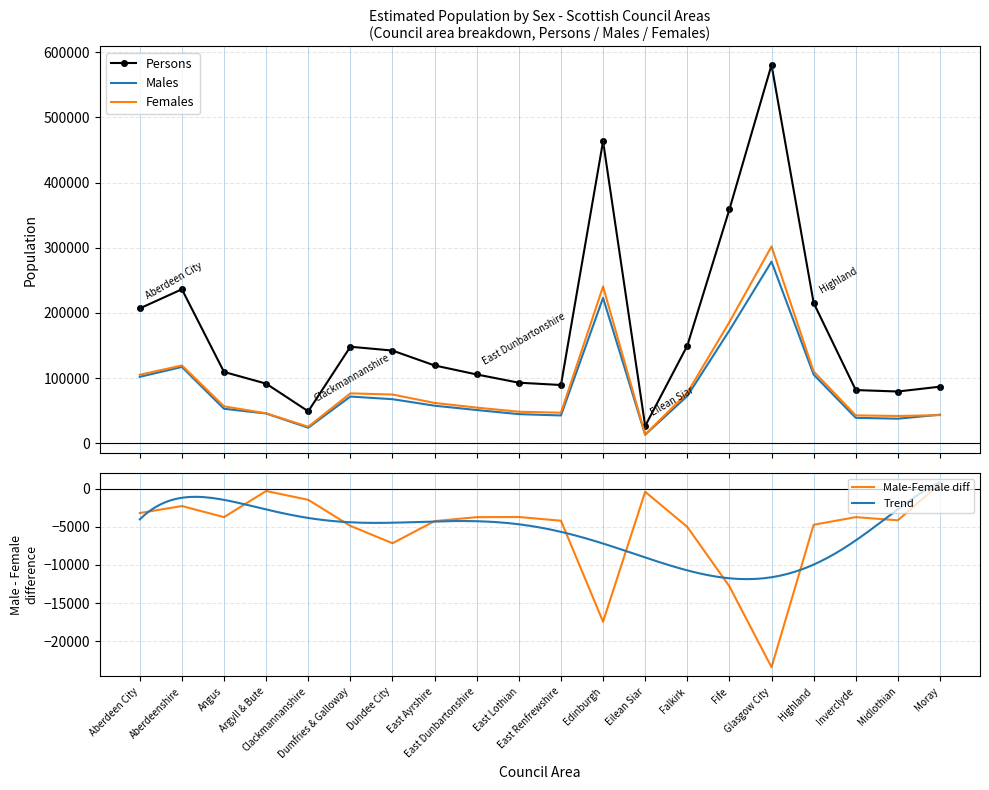

Is this an area chart (filled region under the line)?

No